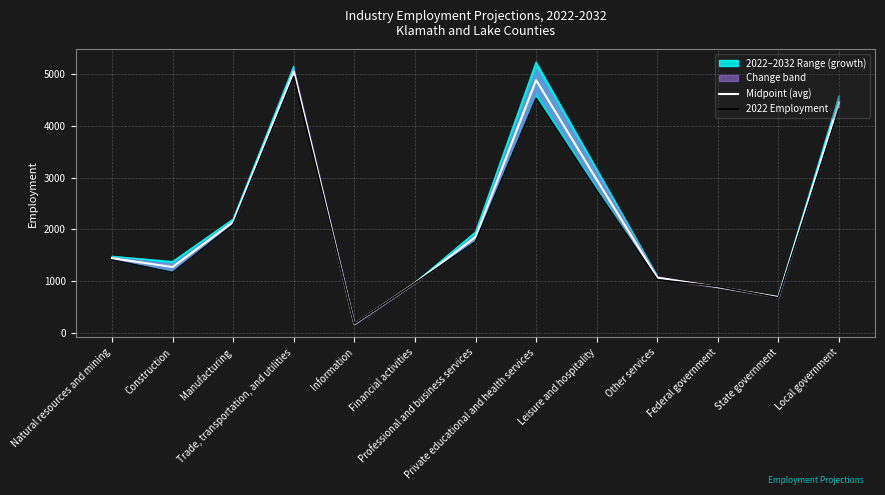

The value of Midpoint (avg) at Construction is 292. True or false?

False